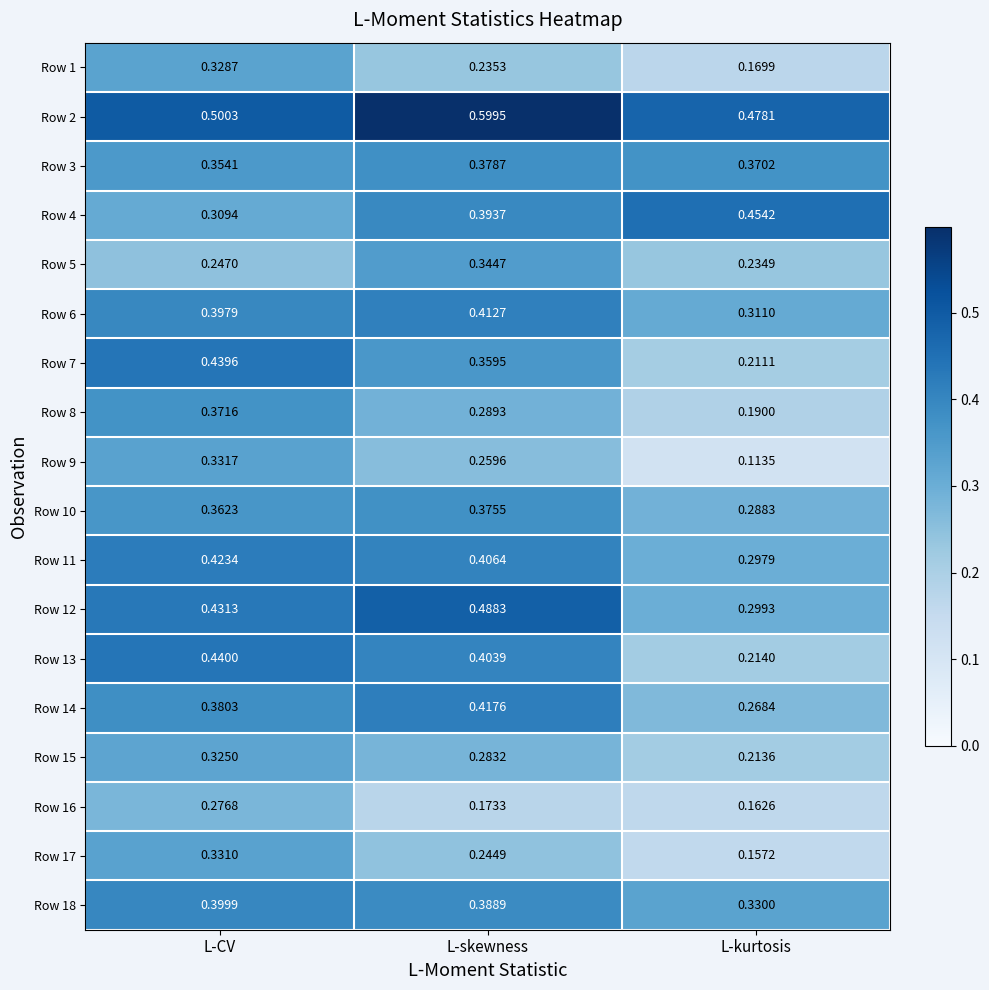

Which label corresponds to the smallest value in the chart?

L-kurtosis